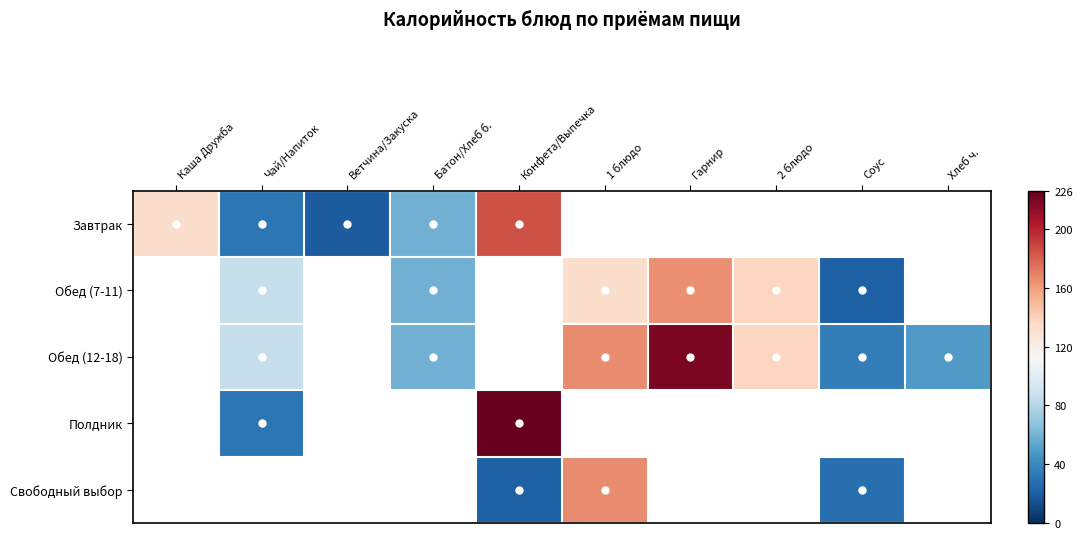

The Завтрак series shows 40.7 at Батон/Хлеб б.. True or false?

False